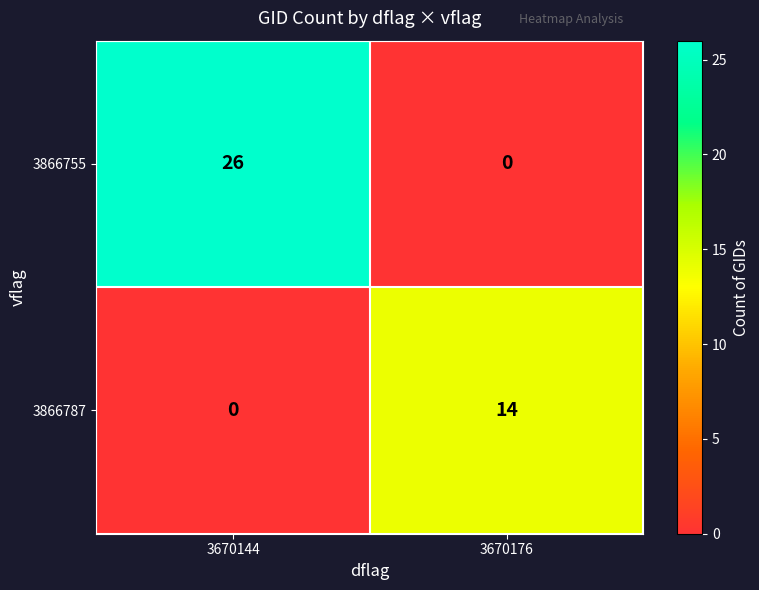

At how many categories does at least one series exceed 8?

2